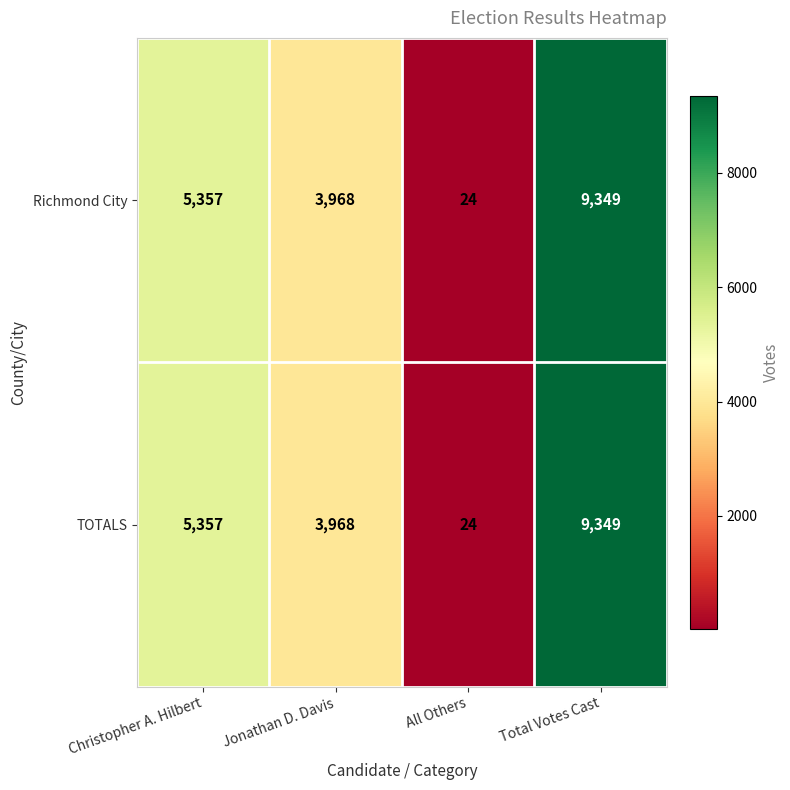

What is the difference between the maximum and minimum values in the Richmond City series?

9325